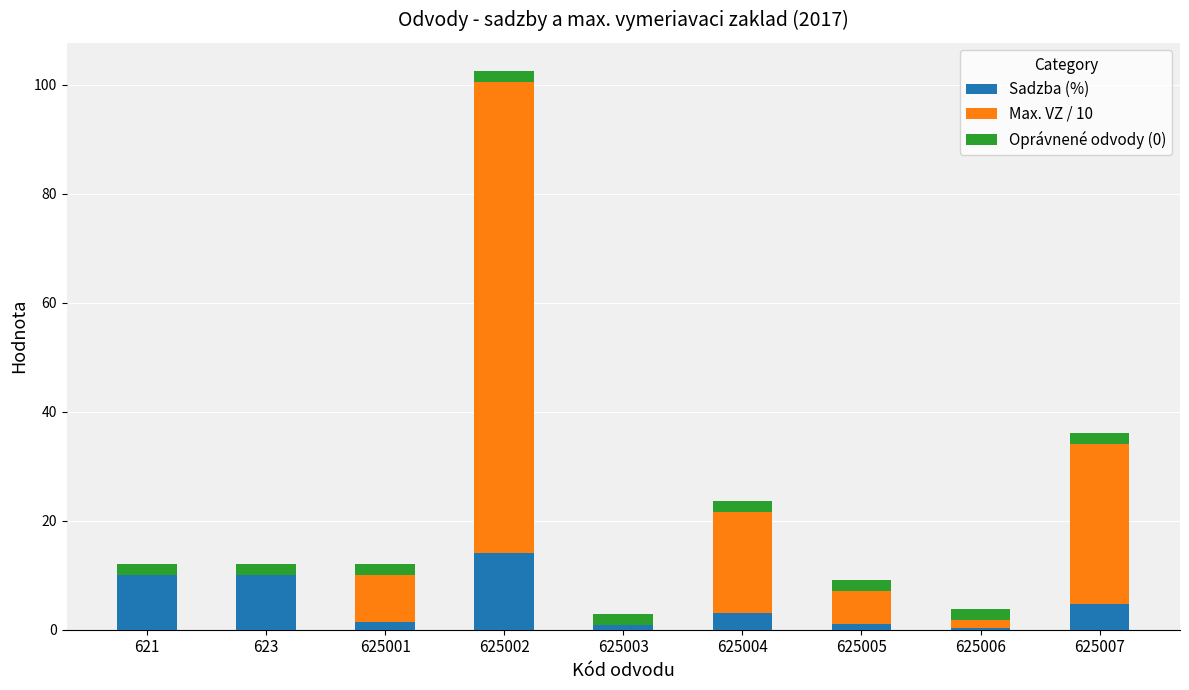

What is the maximum value for Sadzba (%)?

14.0